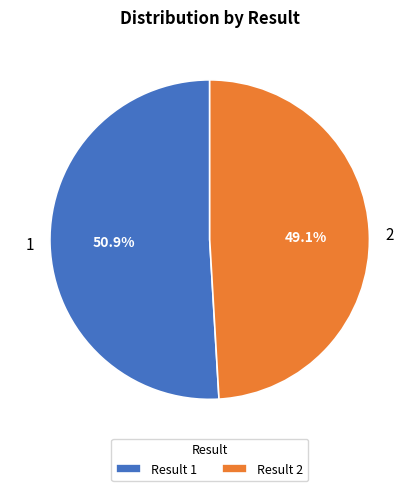

How many segments does this pie chart have?

2